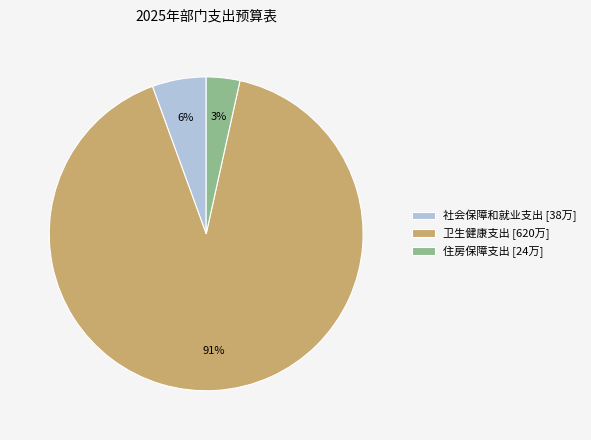

To the nearest percent, what is the average slice percentage?

33%